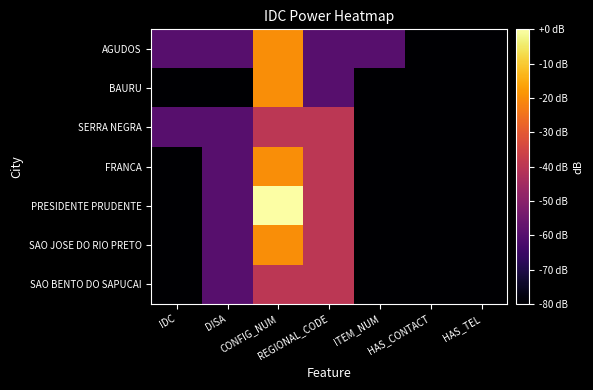

Rank the series at CONFIG_NUM from lowest to highest value.

SERRA NEGRA, SAO BENTO DO SAPUCAI, AGUDOS, BAURU, FRANCA, SAO JOSE DO RIO PRETO, PRESIDENTE PRUDENTE